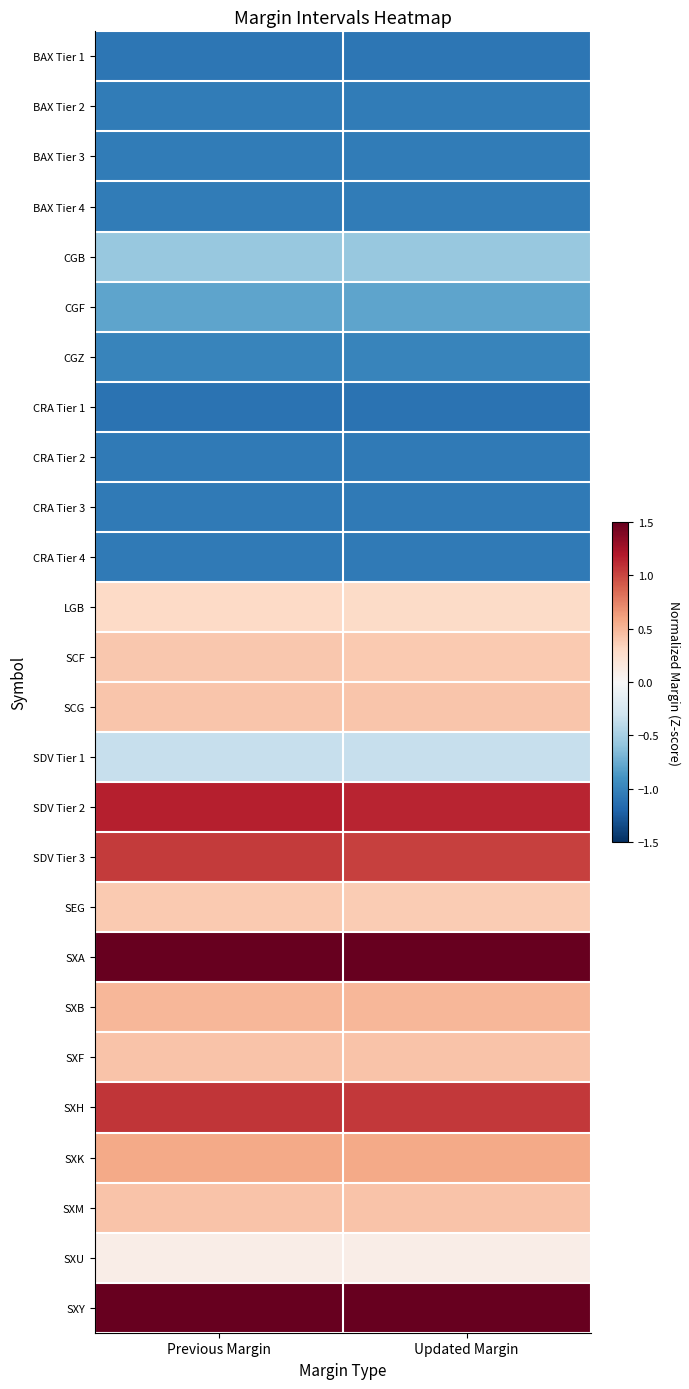

Reading right to left, transcribe all the data shown in this chart.

BAX Tier 1: Updated Margin=-1.1	Previous Margin=-1.1
BAX Tier 2: Updated Margin=-1.0	Previous Margin=-1.0
BAX Tier 3: Updated Margin=-1.0	Previous Margin=-1.0
BAX Tier 4: Updated Margin=-1.1	Previous Margin=-1.1
CGB: Updated Margin=-0.6	Previous Margin=-0.6
CGF: Updated Margin=-0.8	Previous Margin=-0.8
CGZ: Updated Margin=-1.0	Previous Margin=-1.0
CRA Tier 1: Updated Margin=-1.1	Previous Margin=-1.1
CRA Tier 2: Updated Margin=-1.1	Previous Margin=-1.1
CRA Tier 3: Updated Margin=-1.1	Previous Margin=-1.1
CRA Tier 4: Updated Margin=-1.1	Previous Margin=-1.1
LGB: Updated Margin=0.3	Previous Margin=0.3
SCF: Updated Margin=0.4	Previous Margin=0.4
SCG: Updated Margin=0.4	Previous Margin=0.4
SDV Tier 1: Updated Margin=-0.4	Previous Margin=-0.3
SDV Tier 2: Updated Margin=1.1	Previous Margin=1.2
SDV Tier 3: Updated Margin=1.0	Previous Margin=1.0
SEG: Updated Margin=0.4	Previous Margin=0.4
SXA: Updated Margin=2.2	Previous Margin=2.2
SXB: Updated Margin=0.5	Previous Margin=0.5
SXF: Updated Margin=0.4	Previous Margin=0.4
SXH: Updated Margin=1.1	Previous Margin=1.1
SXK: Updated Margin=0.6	Previous Margin=0.6
SXM: Updated Margin=0.4	Previous Margin=0.4
SXU: Updated Margin=0.1	Previous Margin=0.1
SXY: Updated Margin=2.2	Previous Margin=2.2